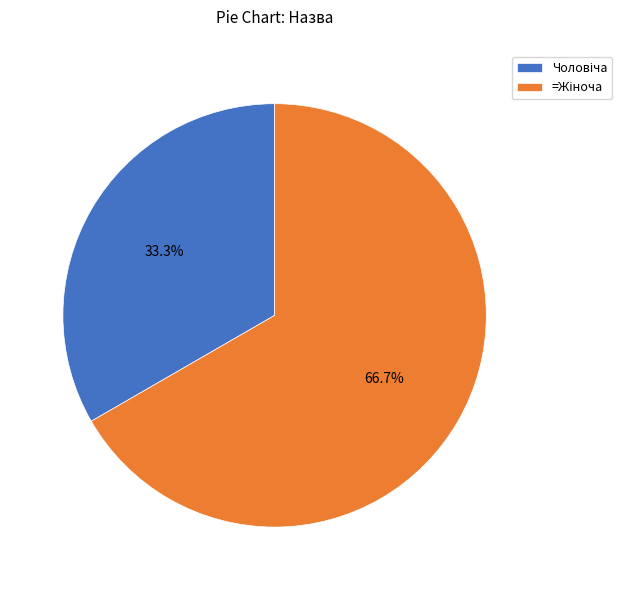

How many segments does this pie chart have?

2